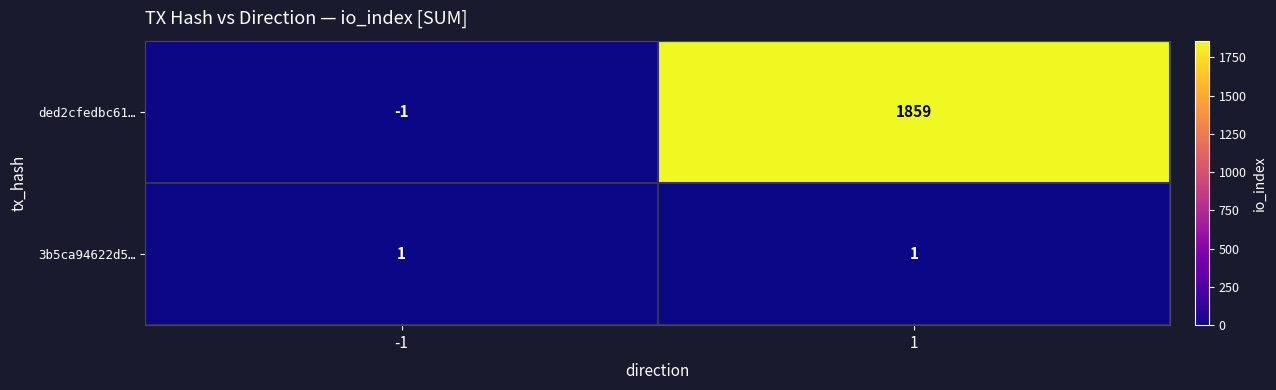

At which category does the chart reach its peak across all series?

1